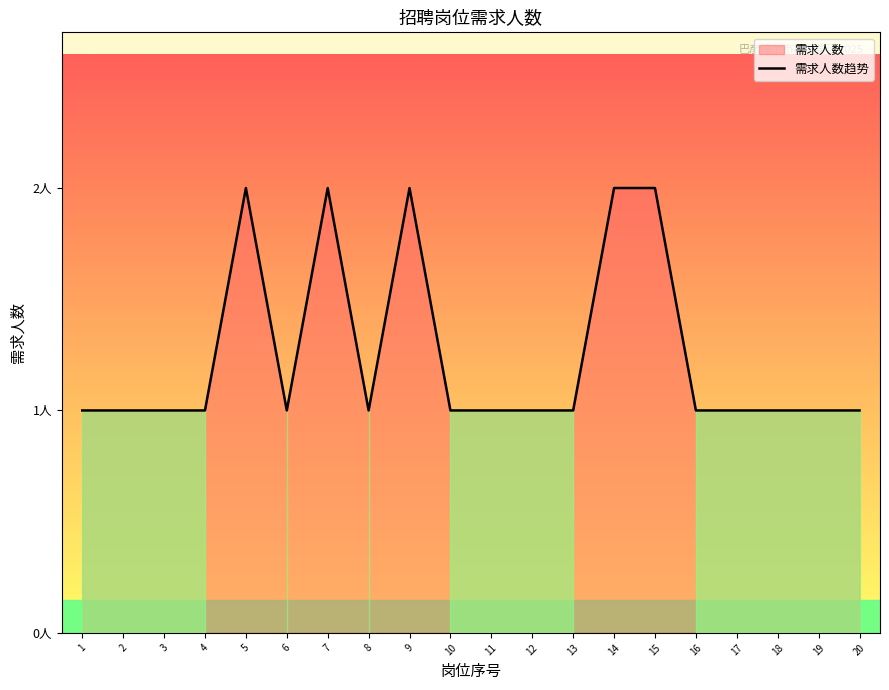

Between 7 and 15, which is larger?

7